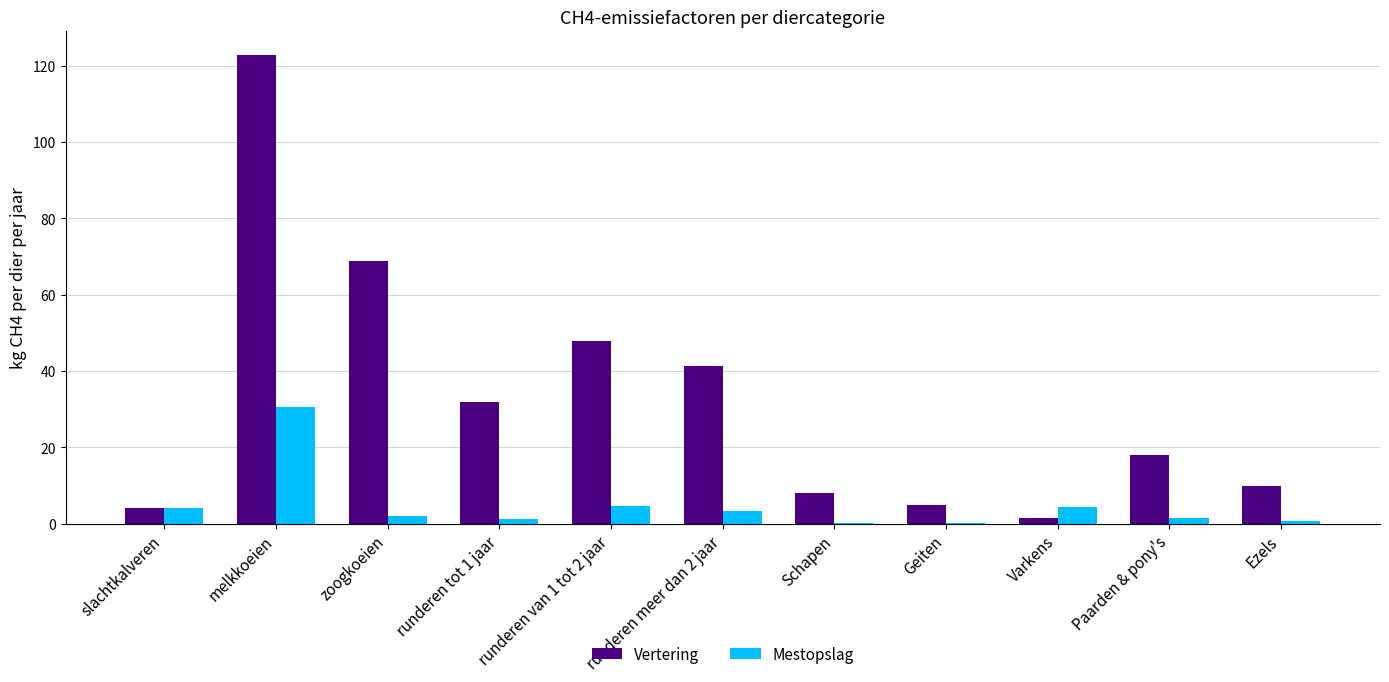

What is the sum of all Vertering values?

359.4